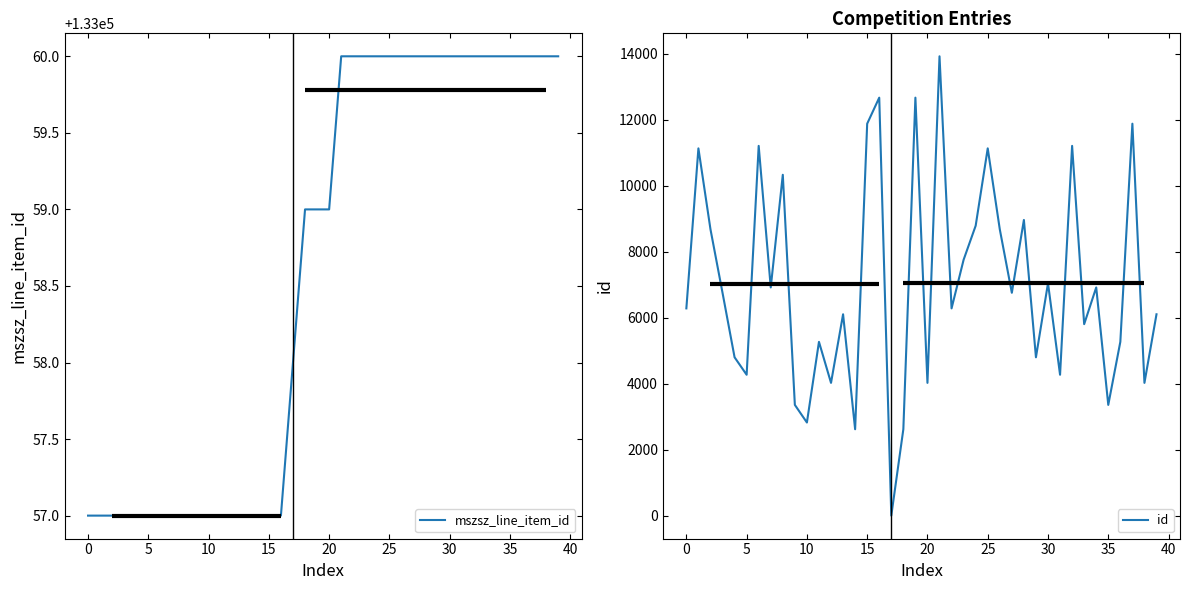

True or false: id and mszsz_line_item_id cross at least once.

False